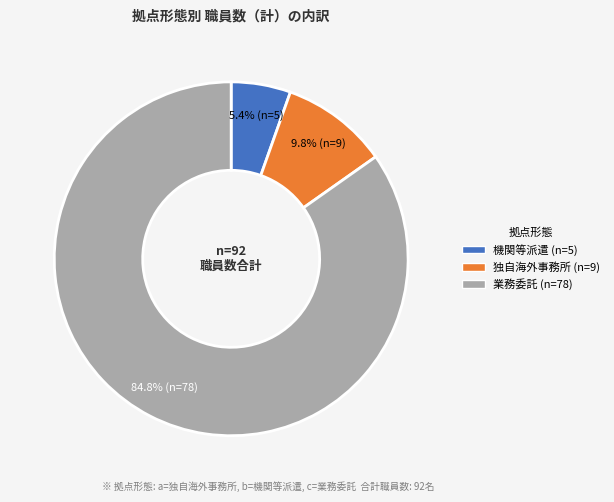

Does any single category account for the majority?

Yes